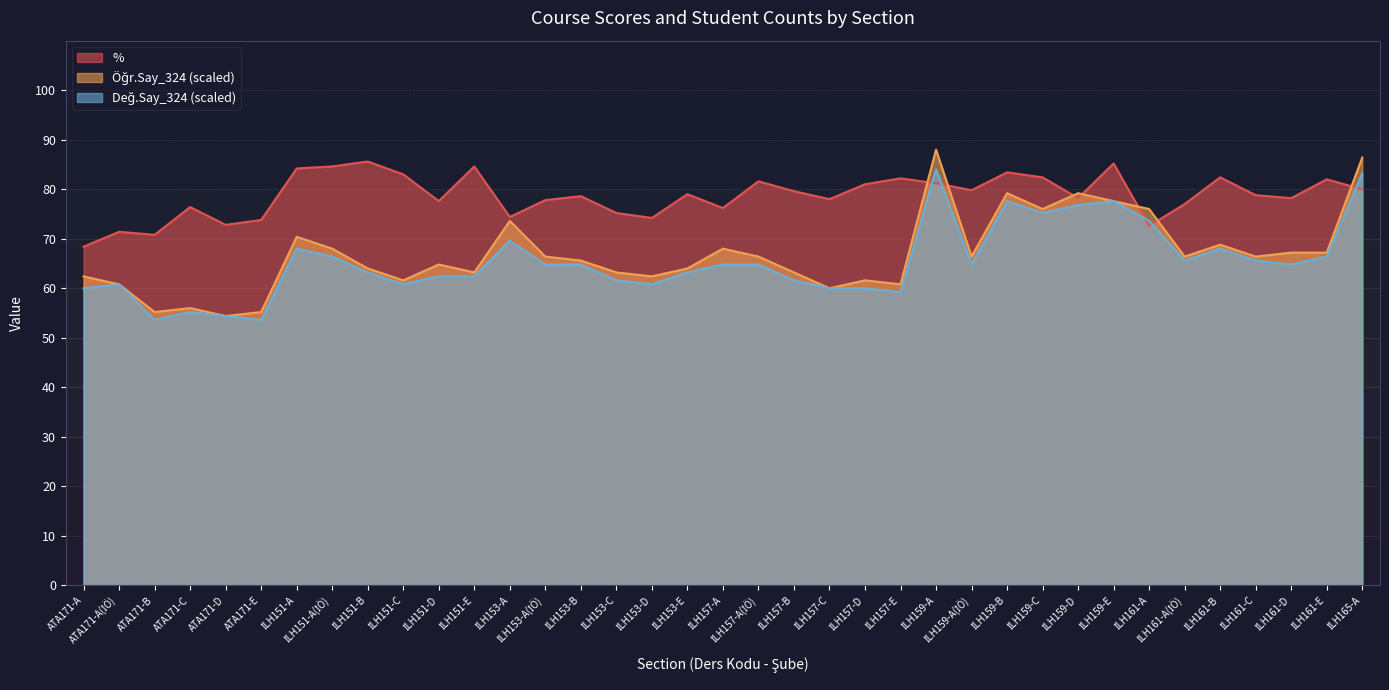

At which category does Değ.Say_324 reach its first local peak?

ATA171-A(İÖ)